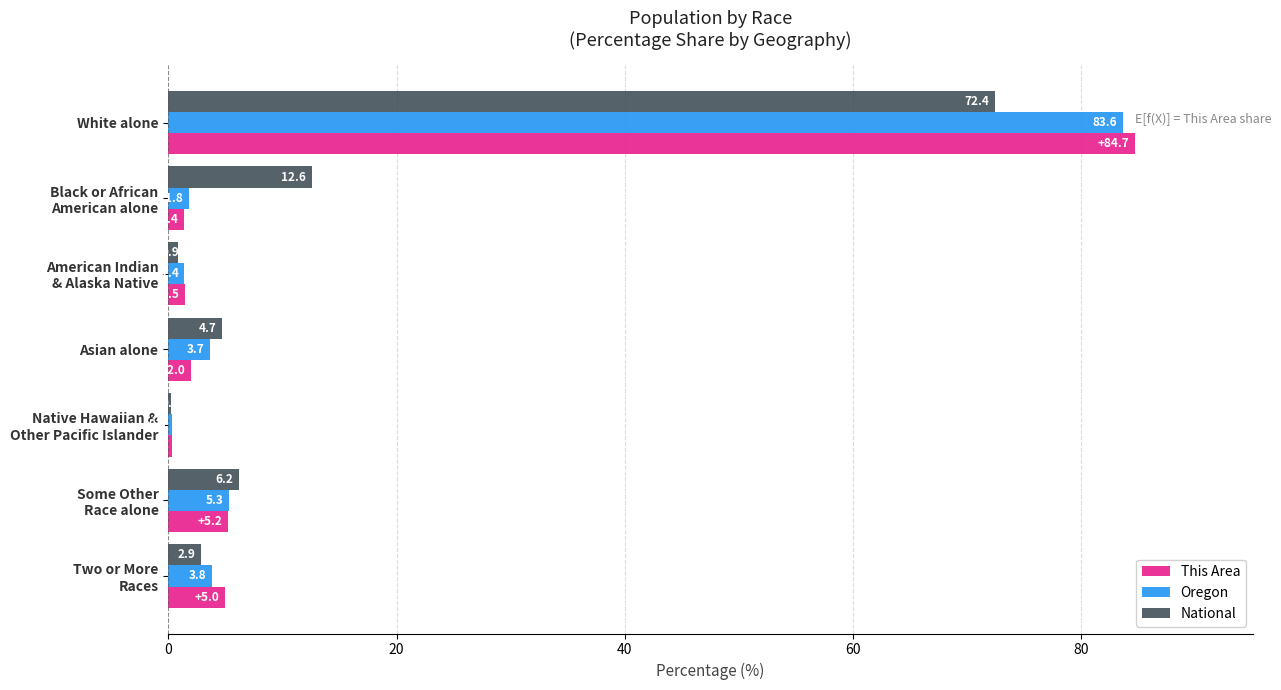

The value of Oregon at White alone is 83.6. True or false?

True